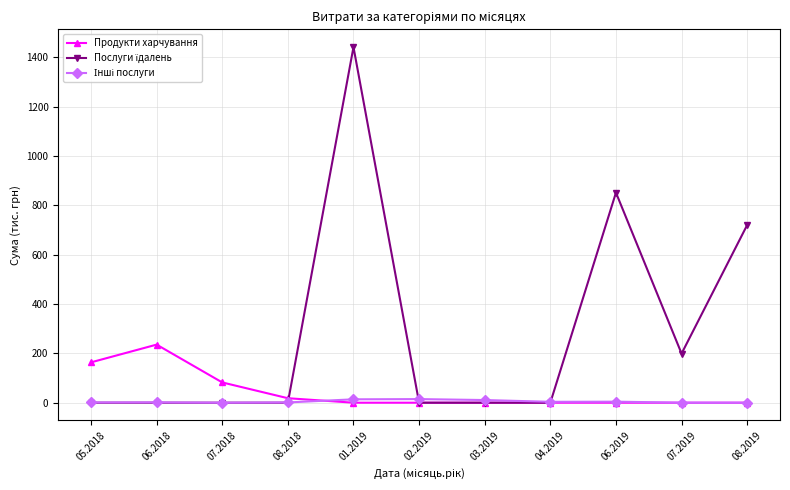

What is the label of the 1st point from the left?

05.2018